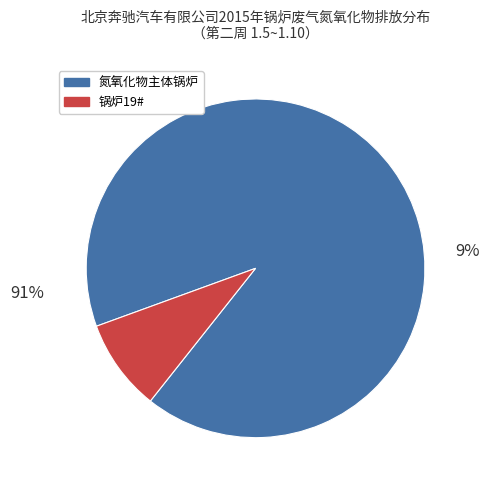

True or false: 锅炉18# accounts for 28% of the total.

False